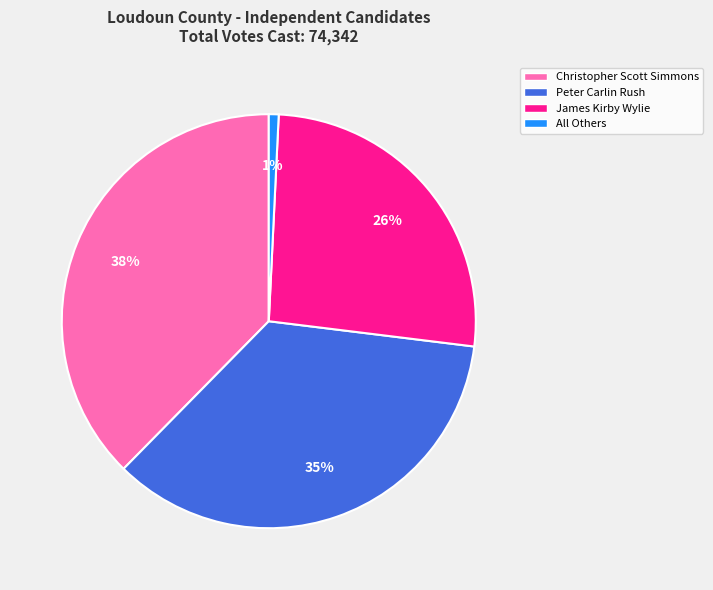

Is it true that James Kirby Wylie is 32% of the pie?

False